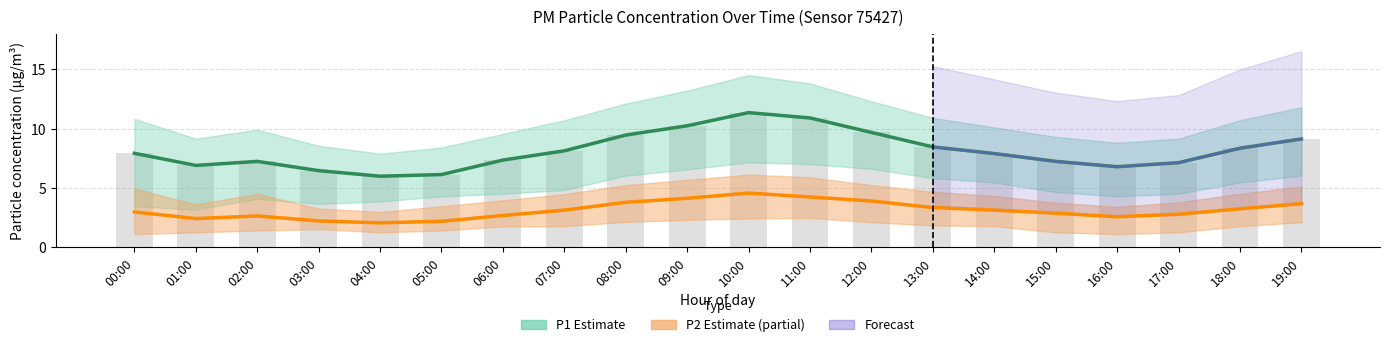

What is the average value of the P2 series?

3.1